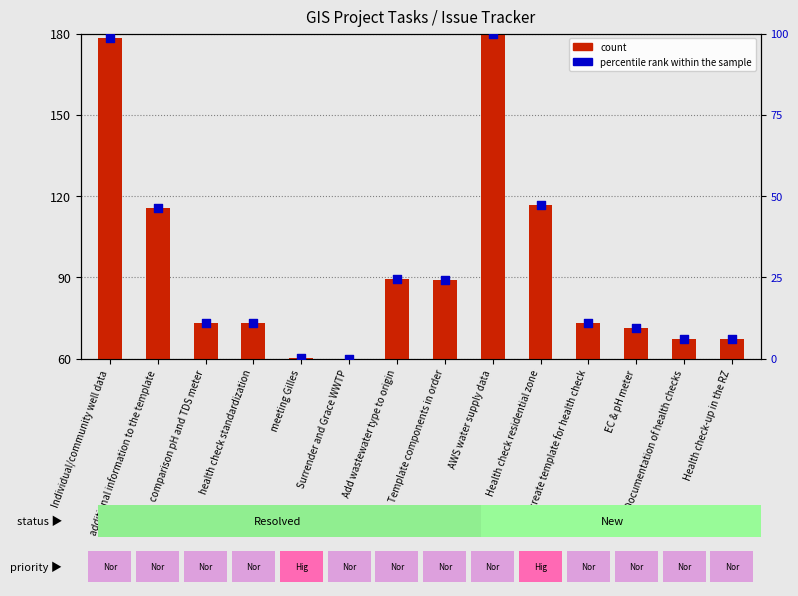

Is the value of count at Surrender and Grace WWTP greater than the value of percentile rank within the sample at Template components in order?

No